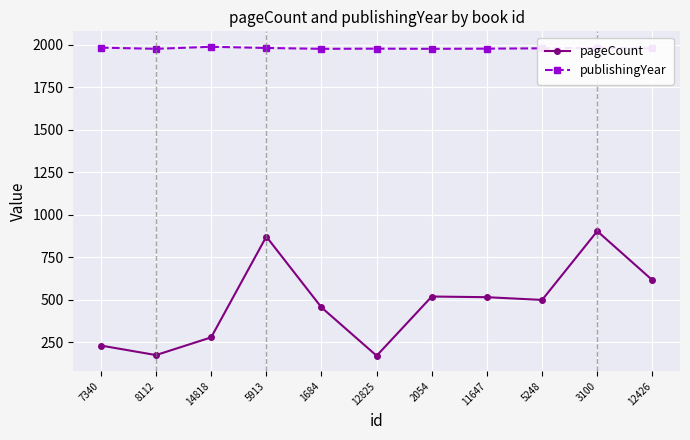

What is the total value across all series at 8112?

2151